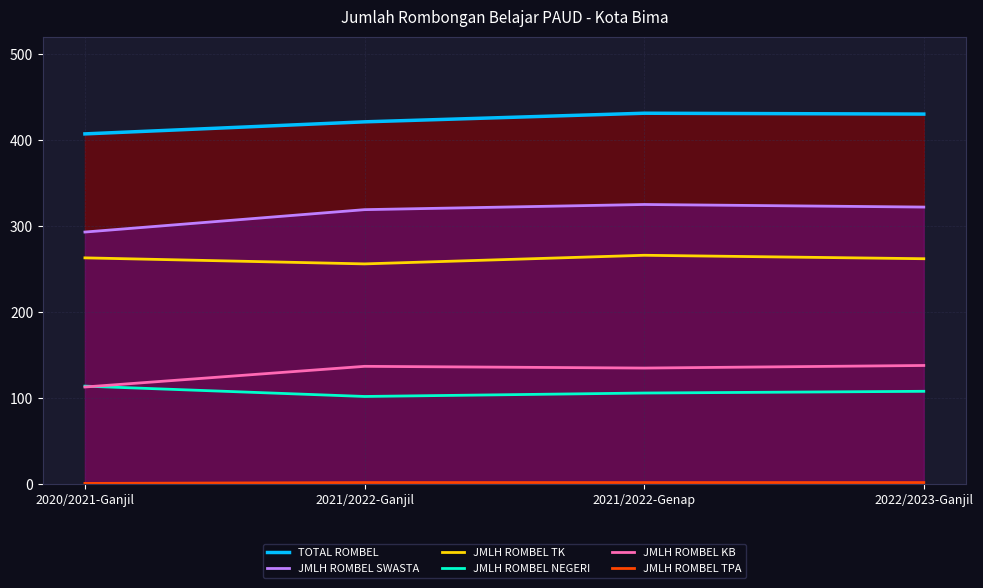

True or false: TOTAL ROMBEL and JMLH ROMBEL KB intersect in this chart.

False